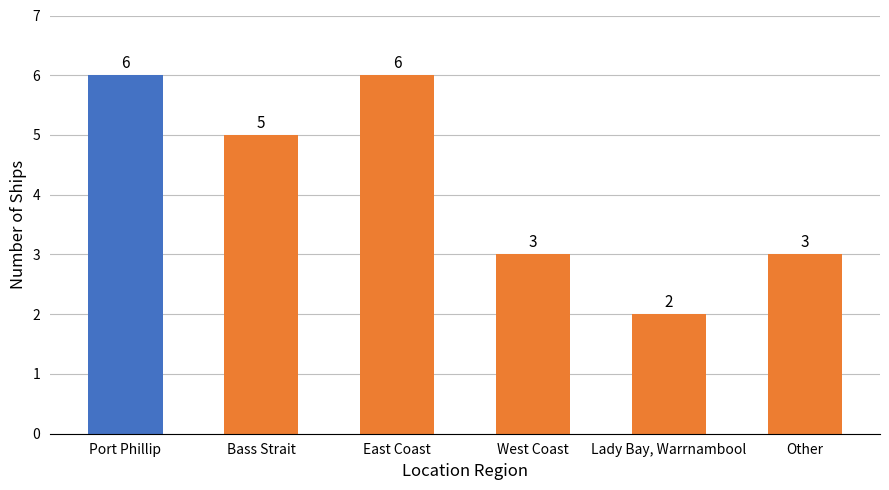

Reading right to left, extract all data points from this chart.

3	2	3	6	5	6